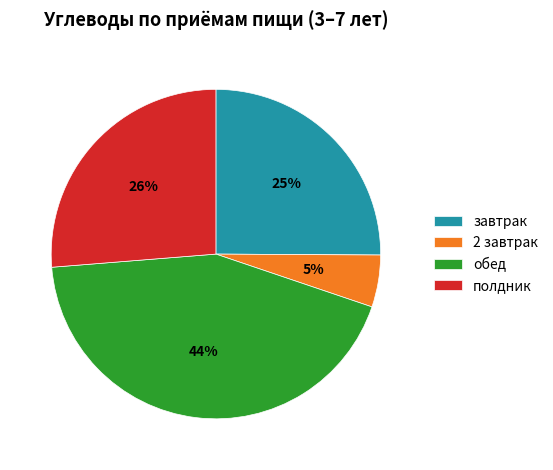

The обед slice represents 44% of the pie. True or false?

True